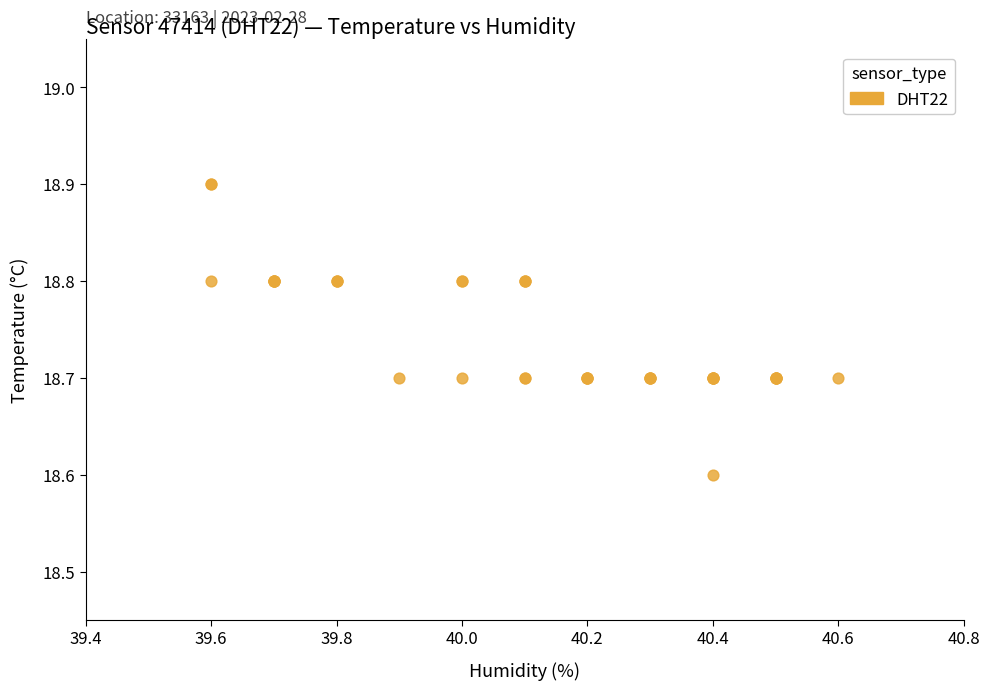

What Y value in the scatter plot is closest to 18?

18.6